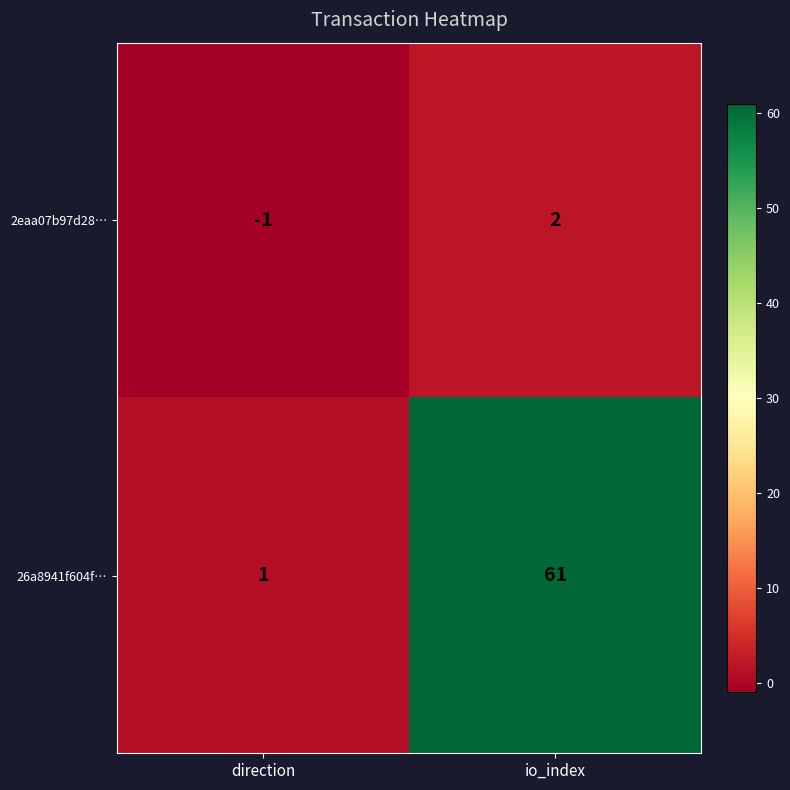

Which category has the lowest value across all series?

direction